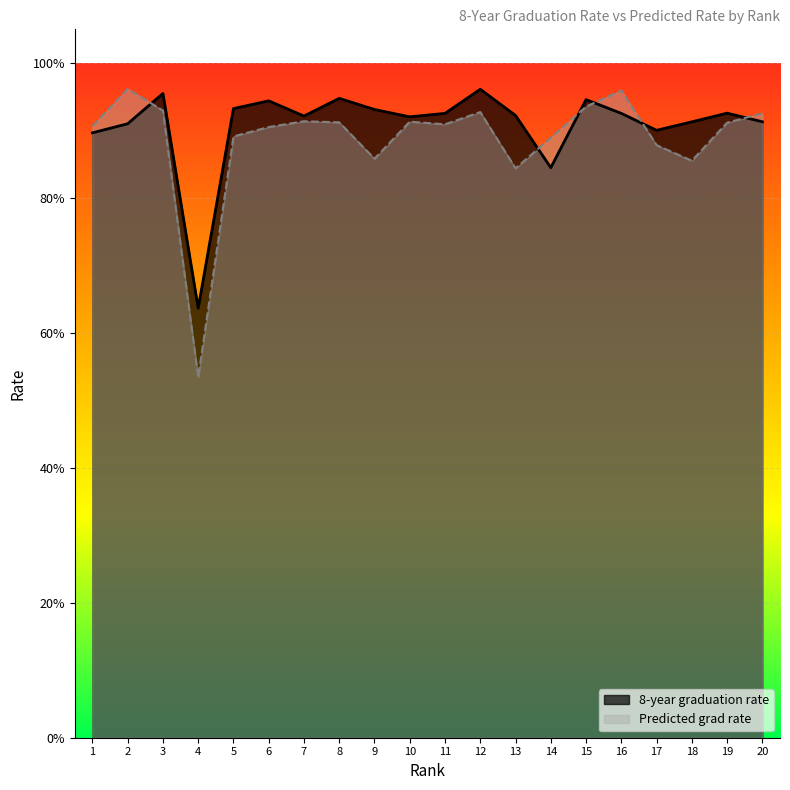

What is the sum of all 8-year graduation rate values?

18.2